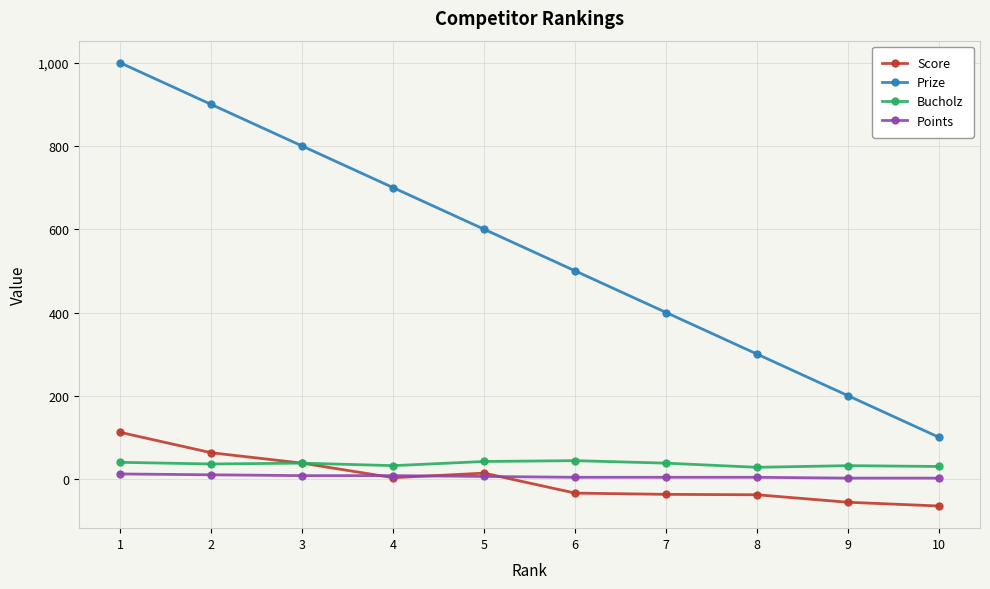

What is the difference between the Prize values at 4 and 3?

100